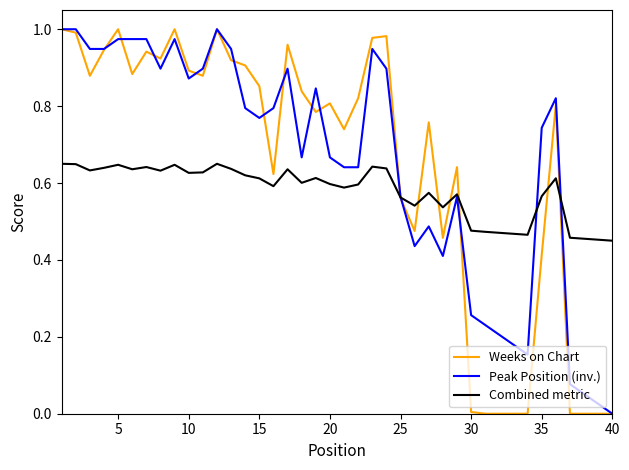

Count the number of data series in this chart.

3